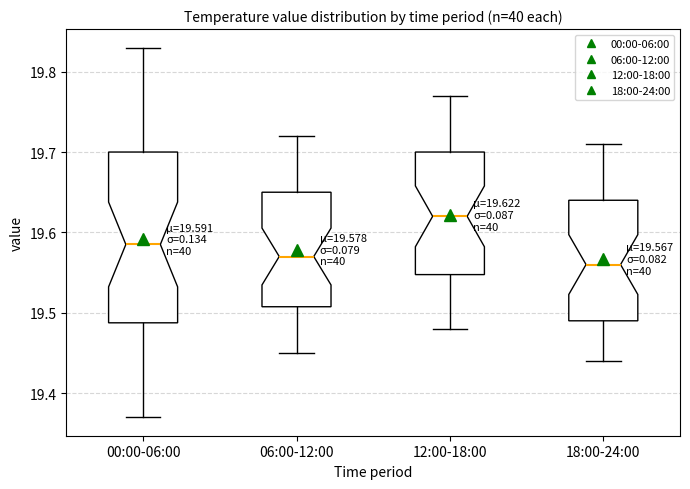

Comparing the boxes themselves (not the whiskers), which one is the tallest?

00:00-06:00